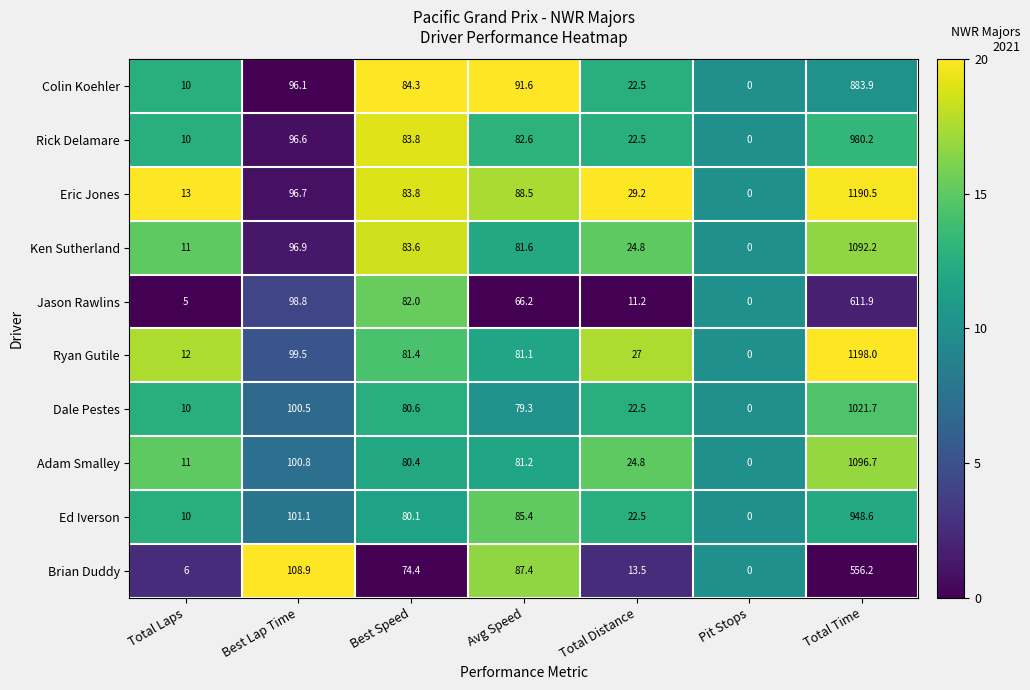

What is the sum of the Brian Duddy values at Avg Speed and Best Lap Time?

196.3